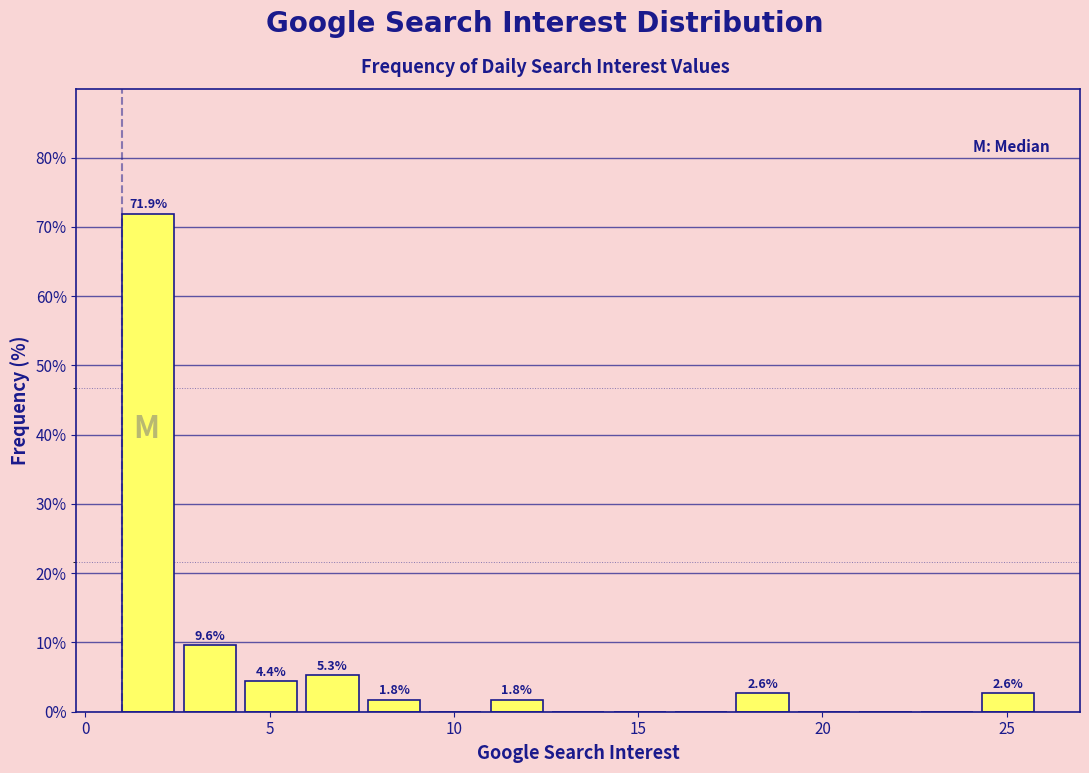

Read against the x-axis, roughly where is the centre of the tallest bar?

1.5